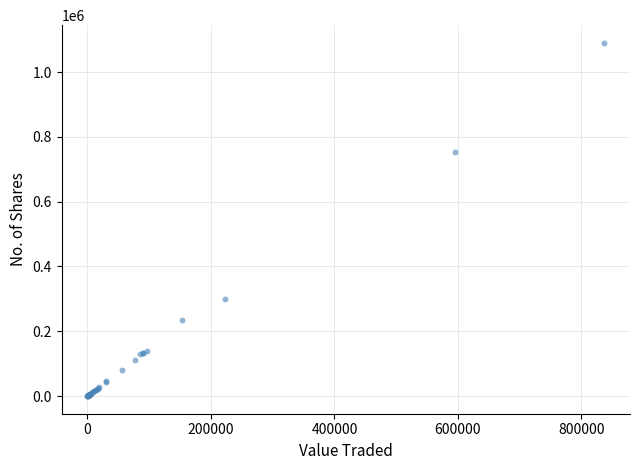

What Y value in the scatter plot is closest to 545208?

754643